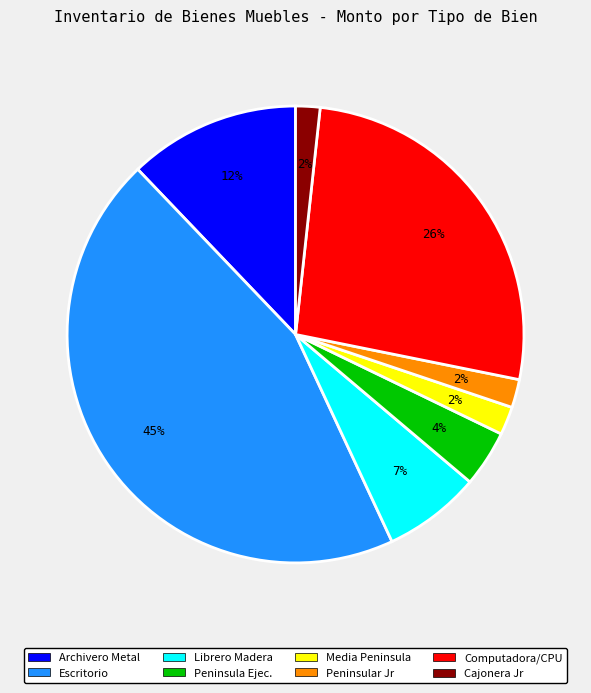

Approximately how many times larger is the value at Escritorio compared to Computadora/CPU?

1.7